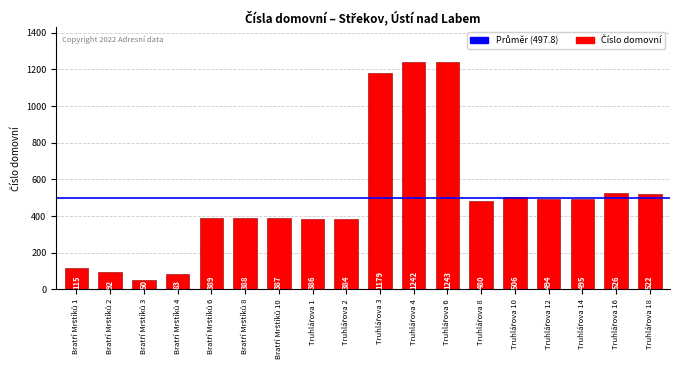

What is the difference between the maximum and minimum values?

1193